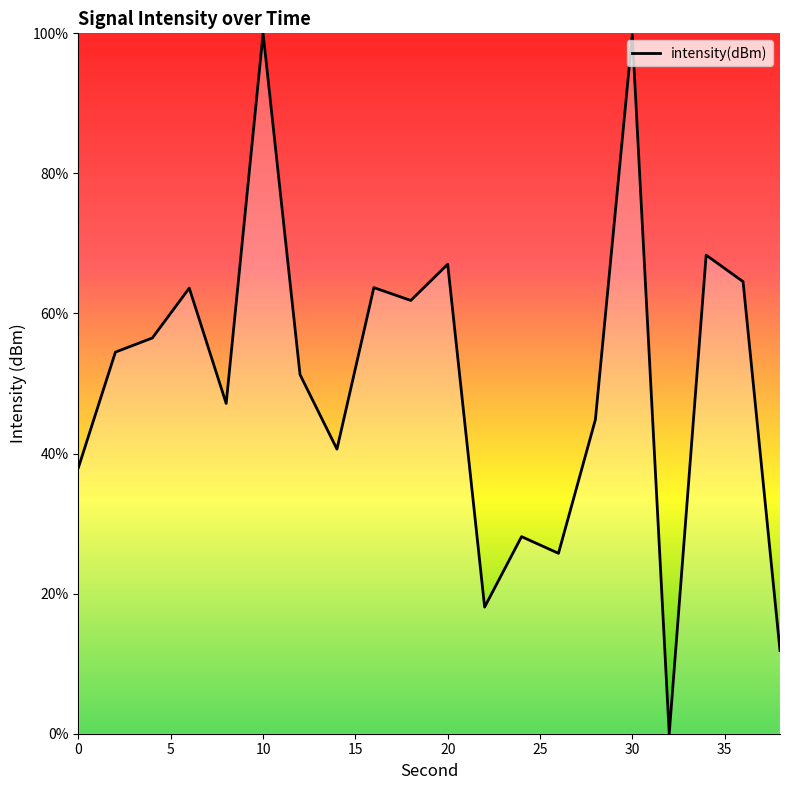

Is this an area chart (filled region under the line)?

No